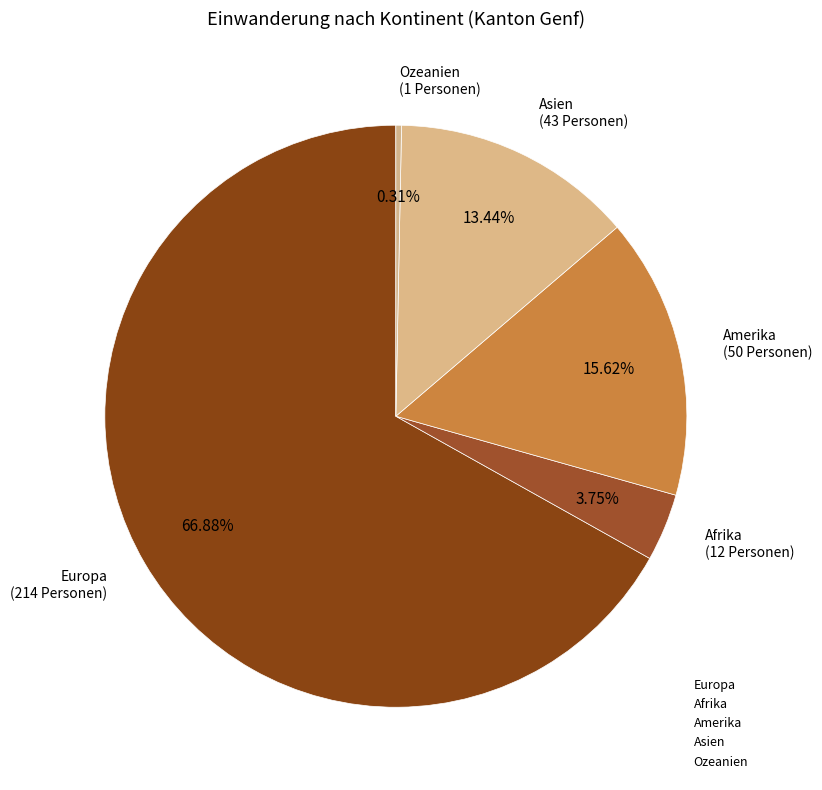

Combined, do Asien and Europa account for over 50%?

Yes